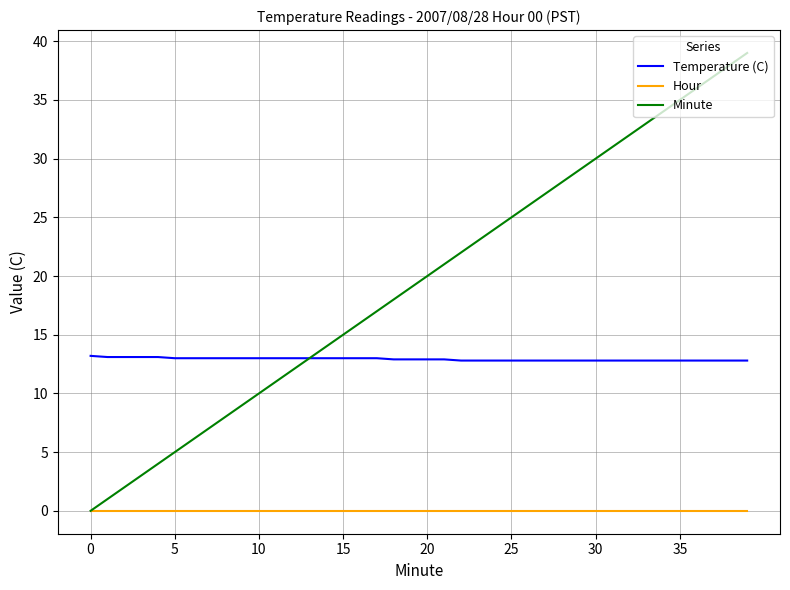

What are all the series names shown in the legend?

Temperature (C), Hour, Minute